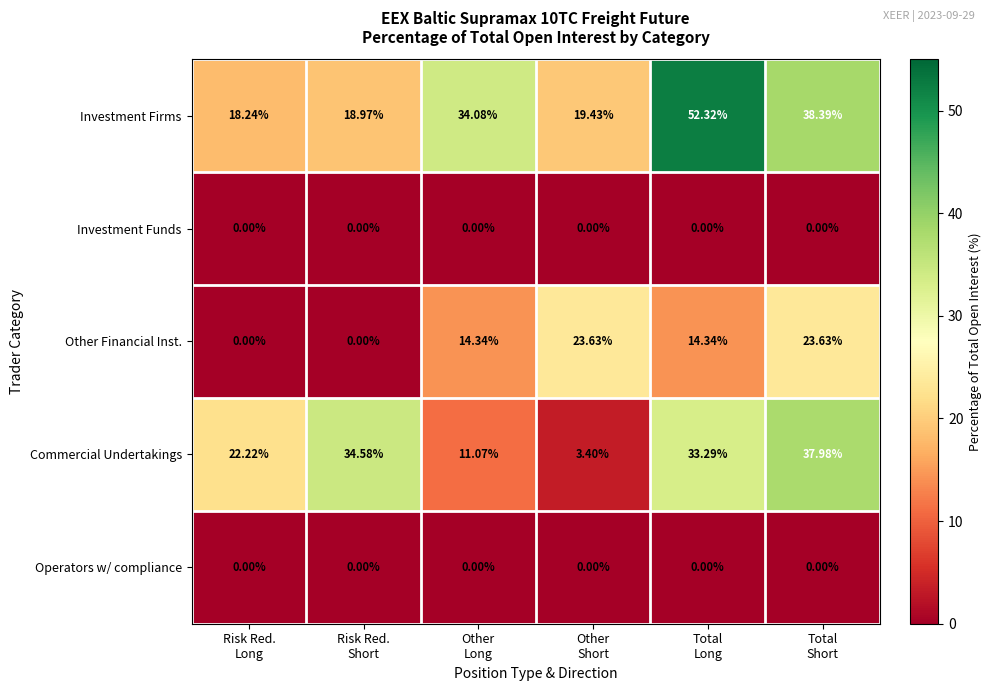

Which series has the largest total across all categories?

Investment Firms